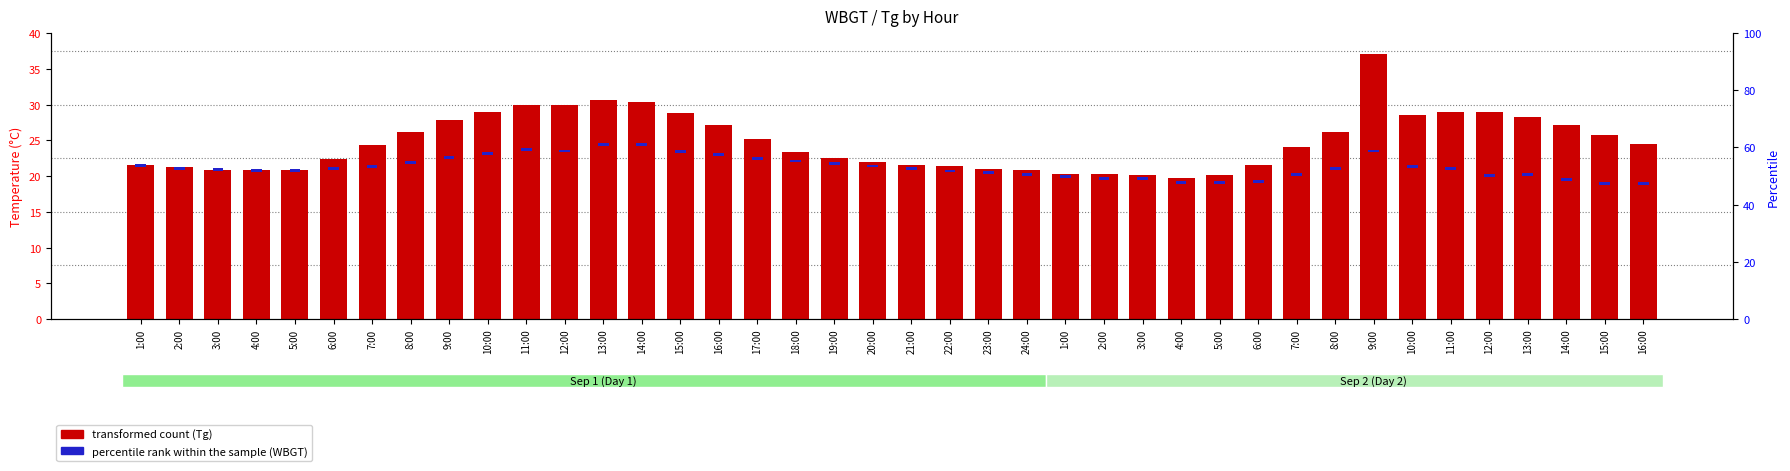

The percentile rank within the sample (WBGT) series shows 0.4 at 21:00. True or false?

True